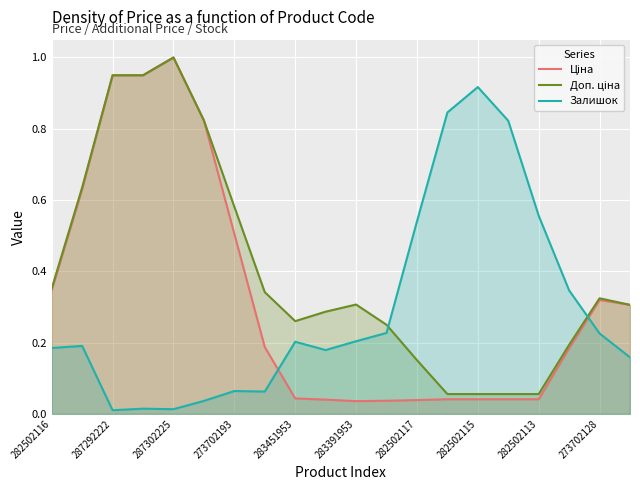

What are all the series names shown in the legend?

Ціна, Доп. ціна, Залишок